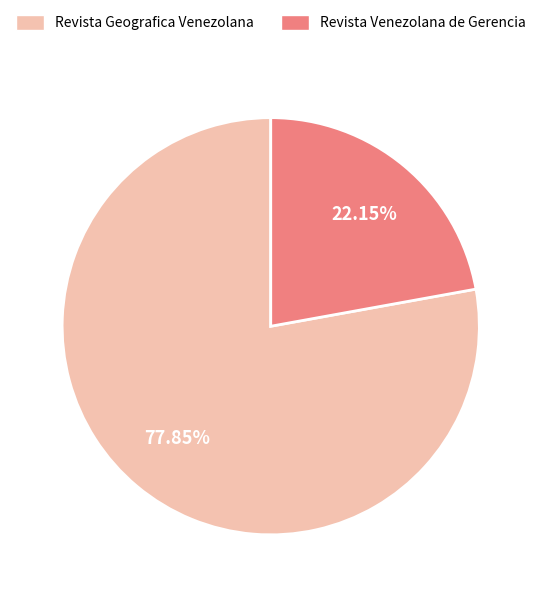

To the nearest percent, what percentage of the pie is Revista Geografica Venezolana?

78%